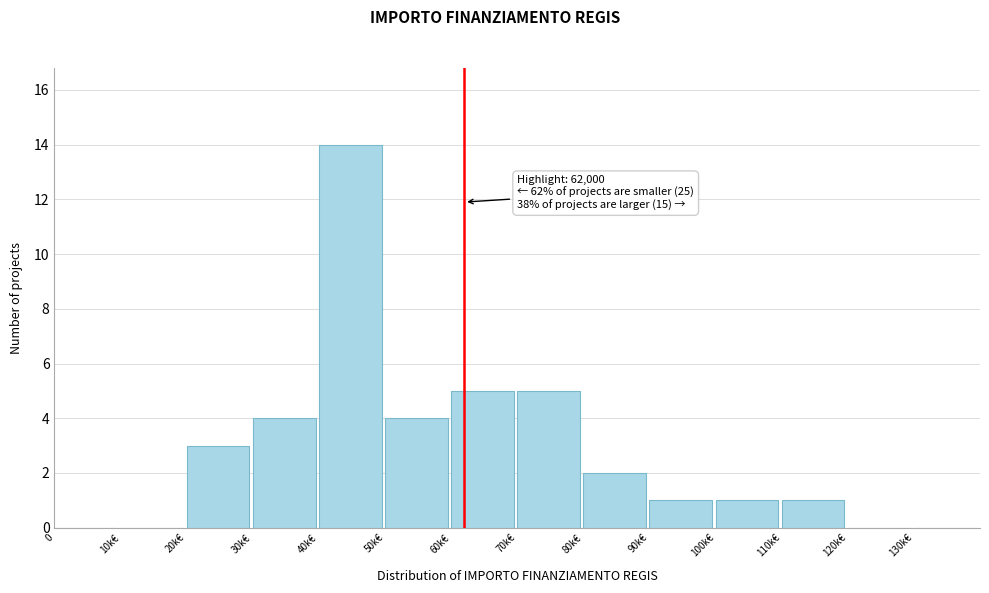

Reading left to right, transcribe all the data shown in this chart.

0=0	10k€=0	20k€=3	30k€=4	40k€=14	50k€=4	60k€=5	70k€=5	80k€=2	90k€=1	100k€=1	110k€=1	120k€=0	130k€=0